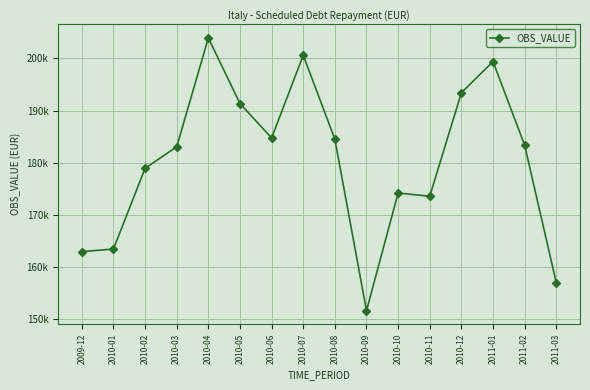

Is this an area chart (filled region under the line)?

No